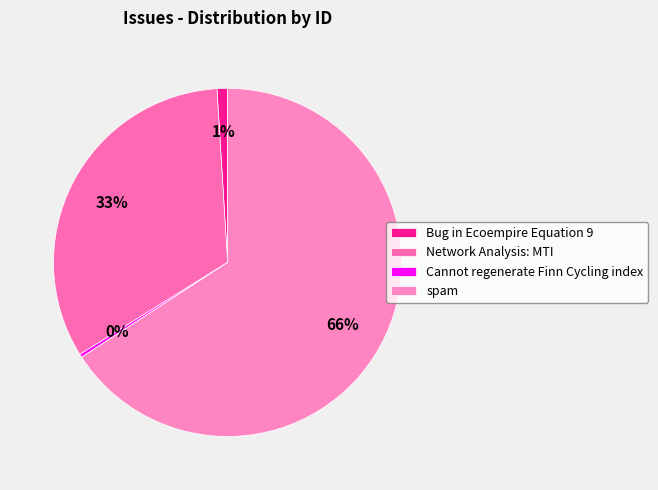

How many slices are in this pie chart?

4